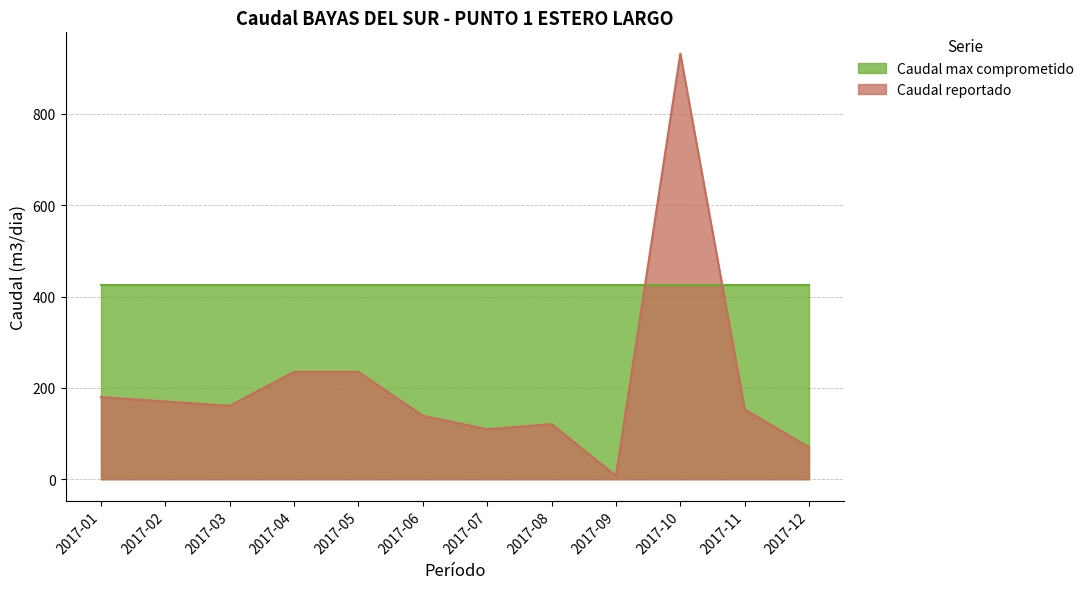

Where is the first local minimum?

2017-03